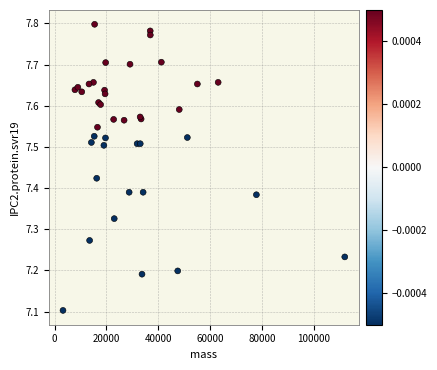

What Y value in the scatter plot is closest to 7?

7.1